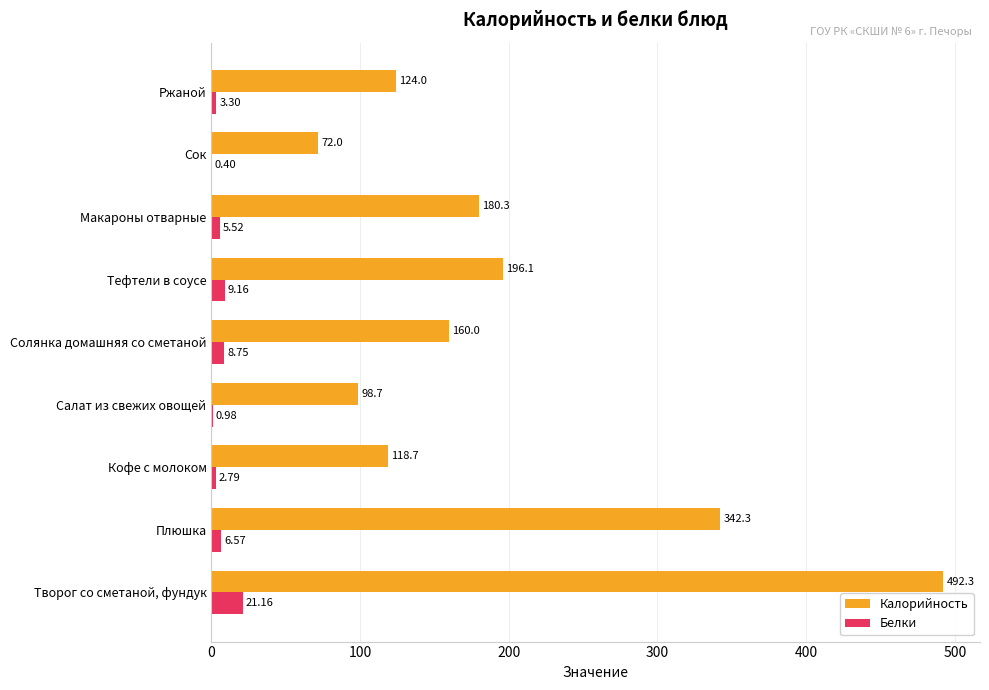

What are all the series names shown in the legend?

Калорийность, Белки